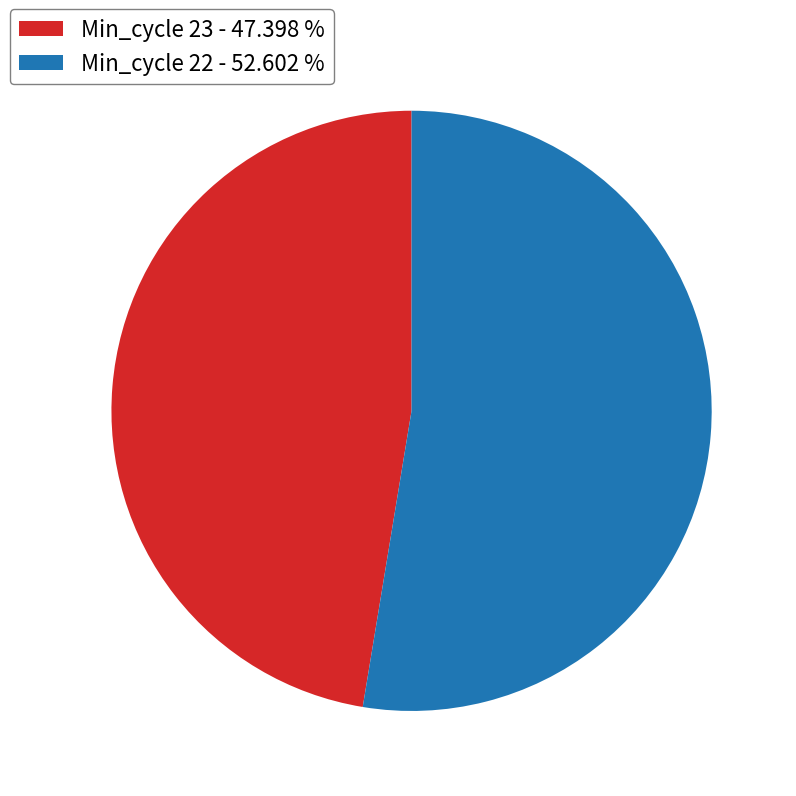

Count the number of slices in the pie.

2